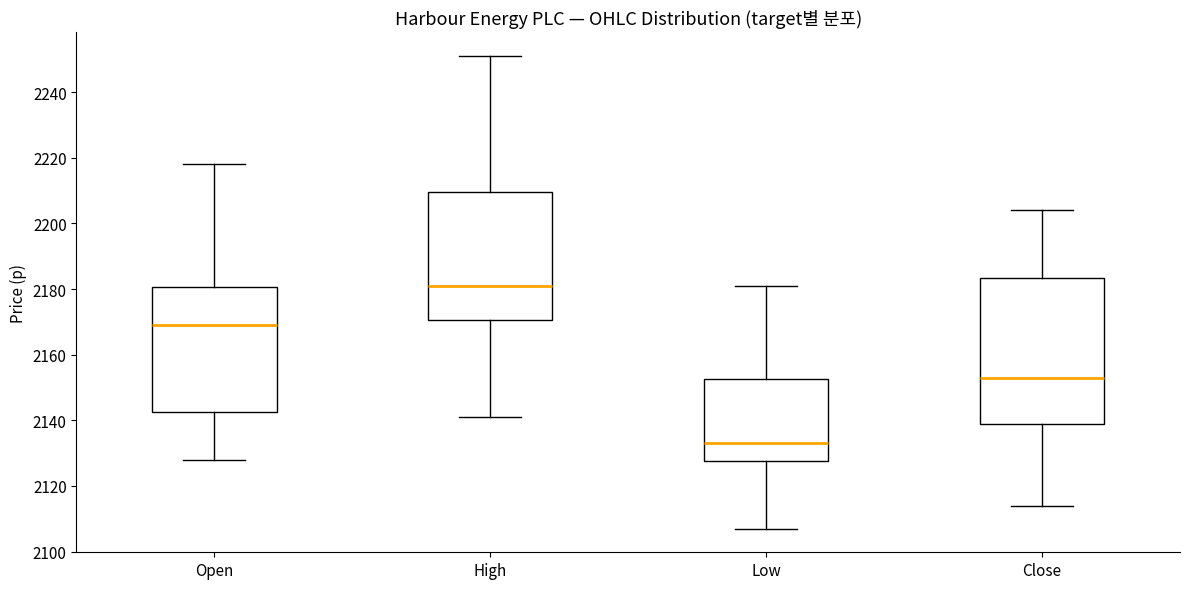

Reading left to right, read every box against the y-axis: the position of its median line, the range the box covers, and the ends of its whiskers. The values are not printed on the chart, so give them approximately, as read against the axis.

Open: median 2170, box 2142 to 2180, whiskers 2128 to 2218
High: median 2182, box 2170 to 2210, whiskers 2142 to 2252
Low: median 2134, box 2128 to 2152, whiskers 2108 to 2182
Close: median 2154, box 2140 to 2184, whiskers 2114 to 2204